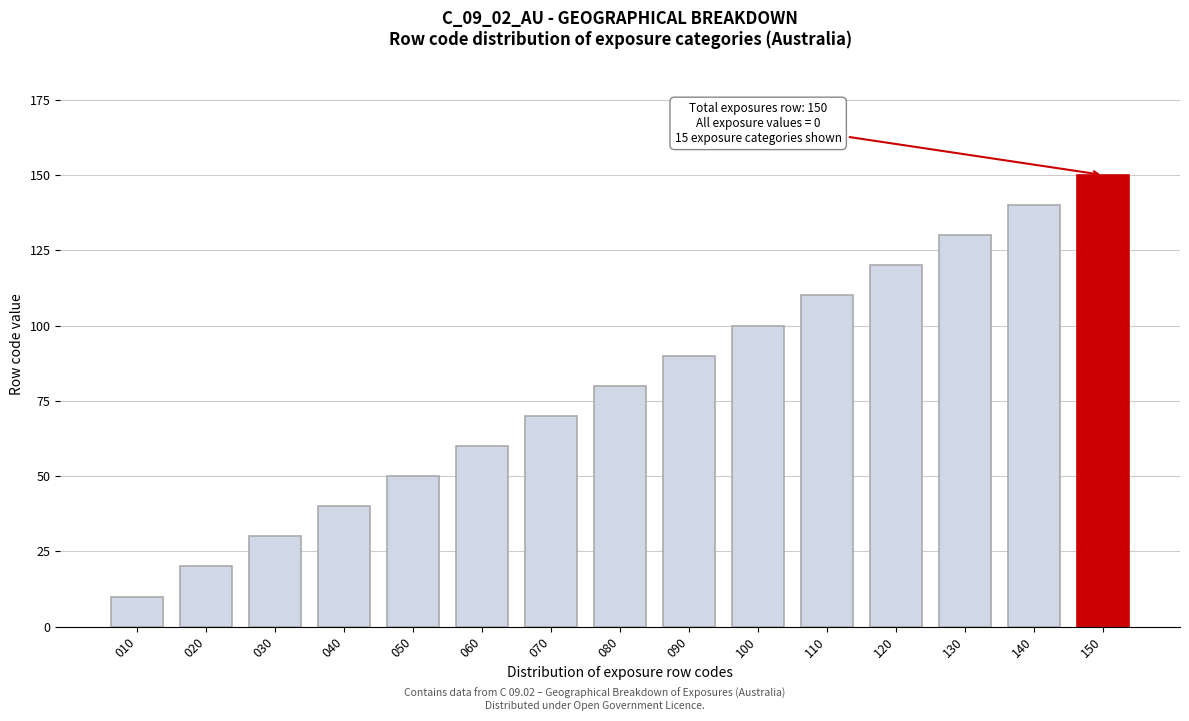

Reading left to right, extract all data points from this chart.

10	20	30	40	50	60	70	80	90	100	110	120	130	140	150